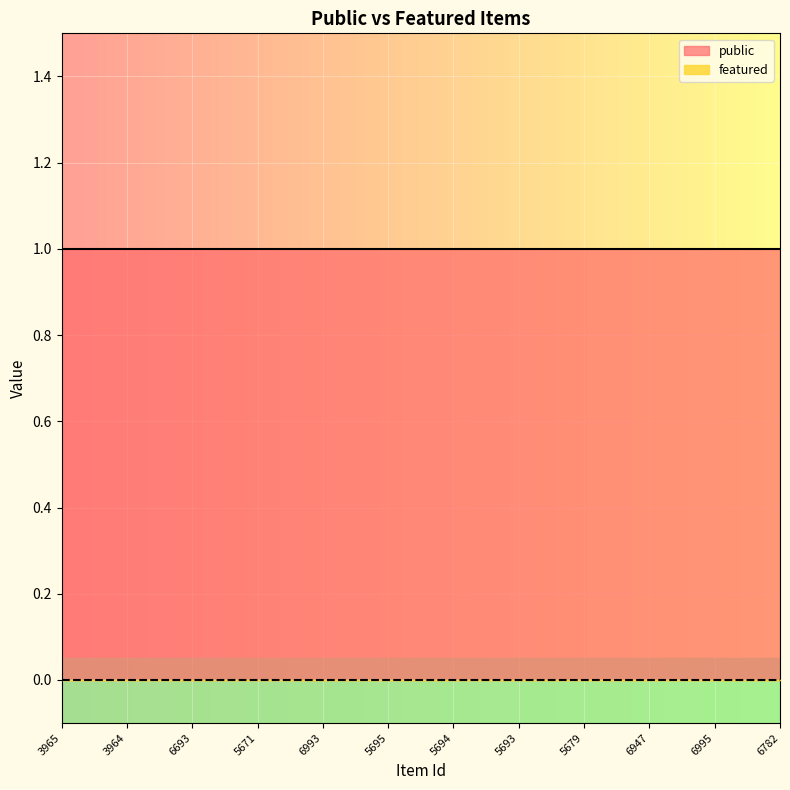

What is the value of the public point at the 10th from the left?

1